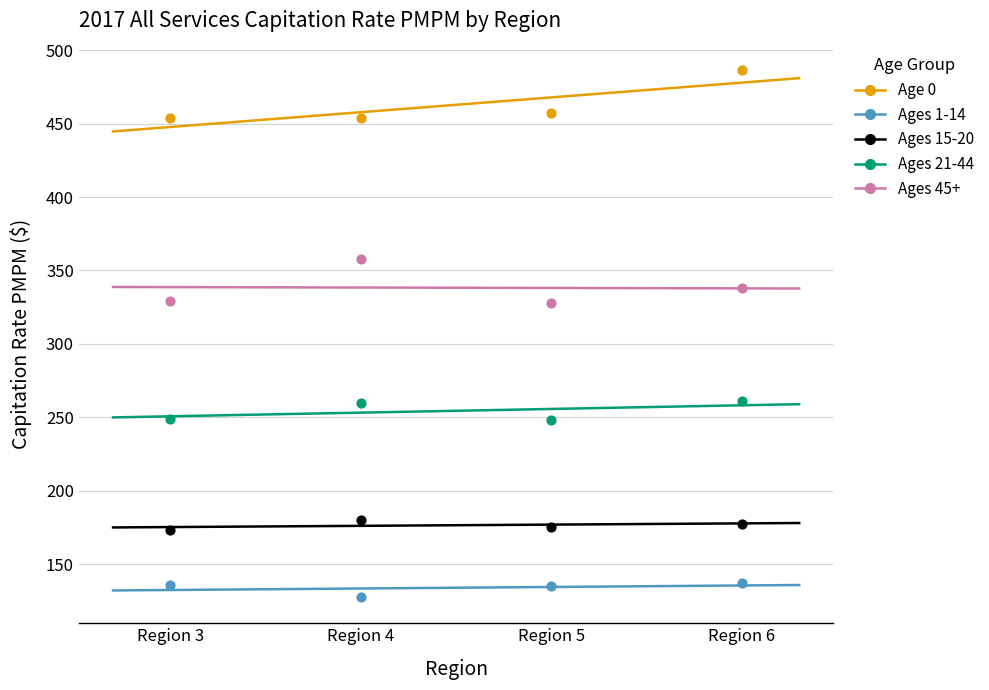

Which series contains the highest Y value?

Age 0